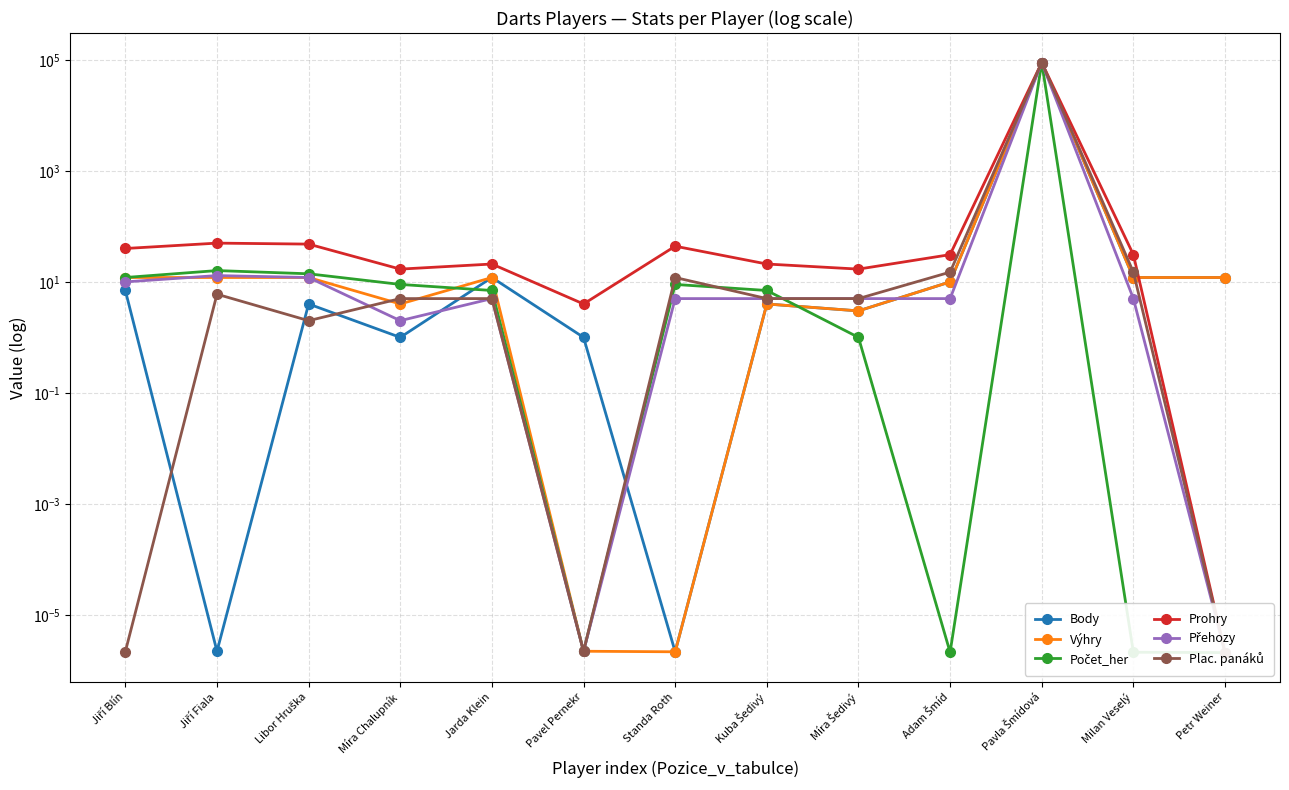

At which category does Výhry reach its first local valley?

Míra Chalupník